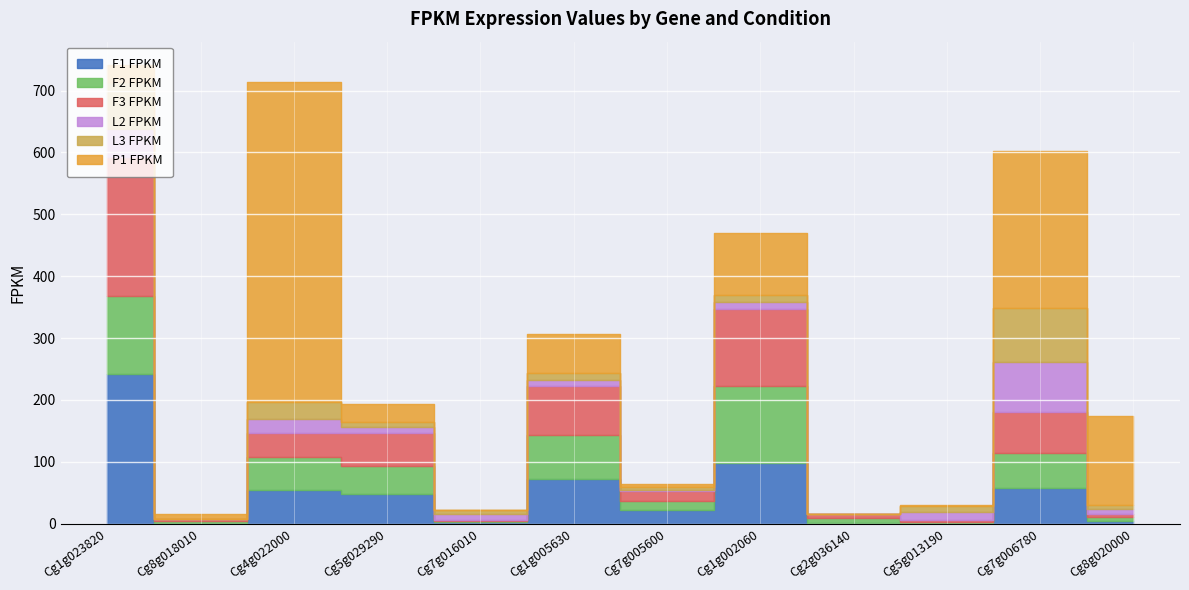

At which category is the sum across all series the highest?

Cg1g023820